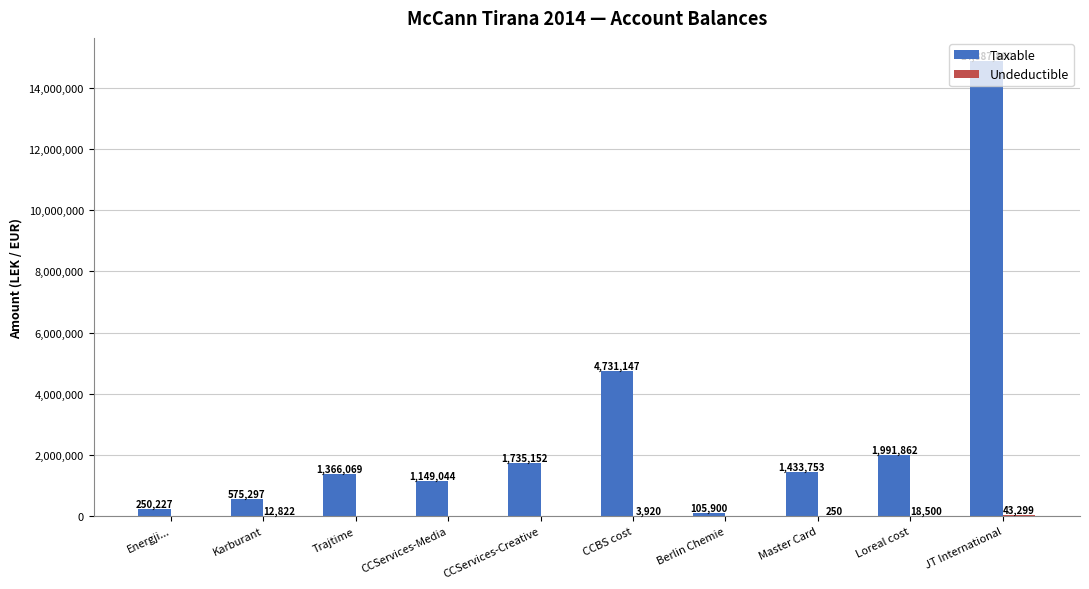

The Taxable series shows 2783907.7 at Loreal cost. True or false?

False